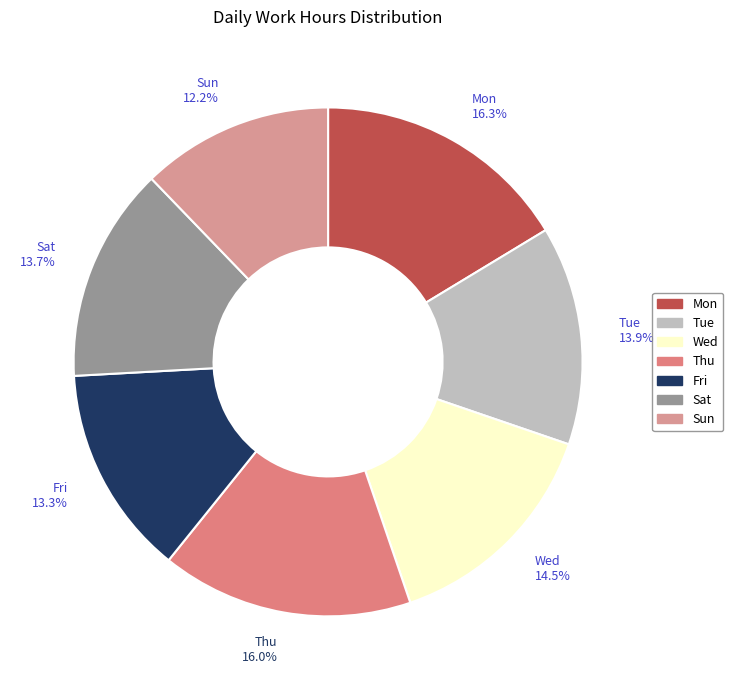

What is the smallest slice in the pie chart?

Sun